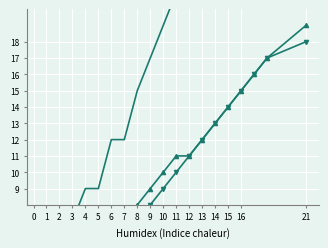

The value of HO at 1 is 1. True or false?

False